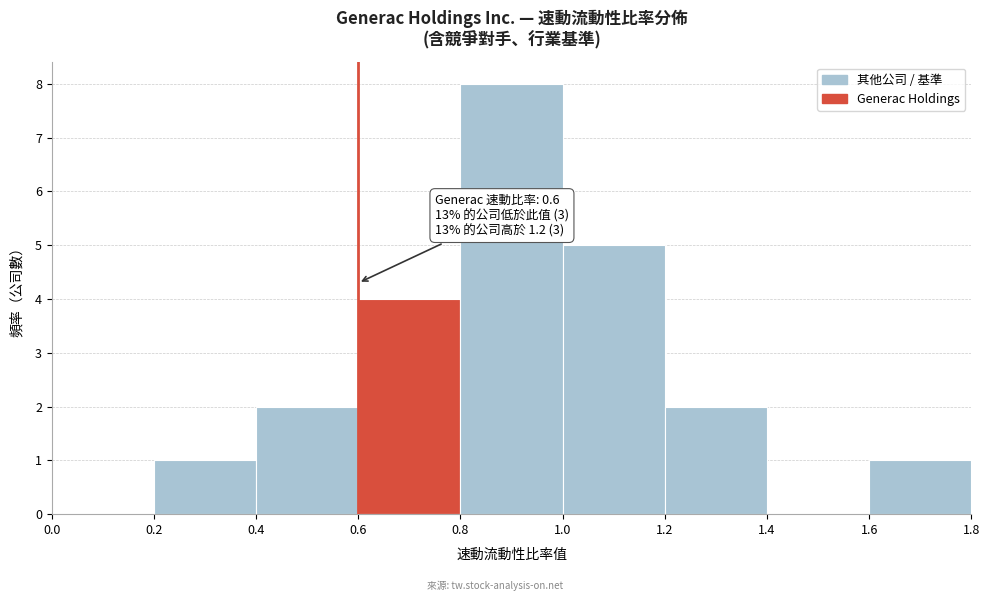

Over which range of the x-axis is the bar tallest?

0.8 to 1.0